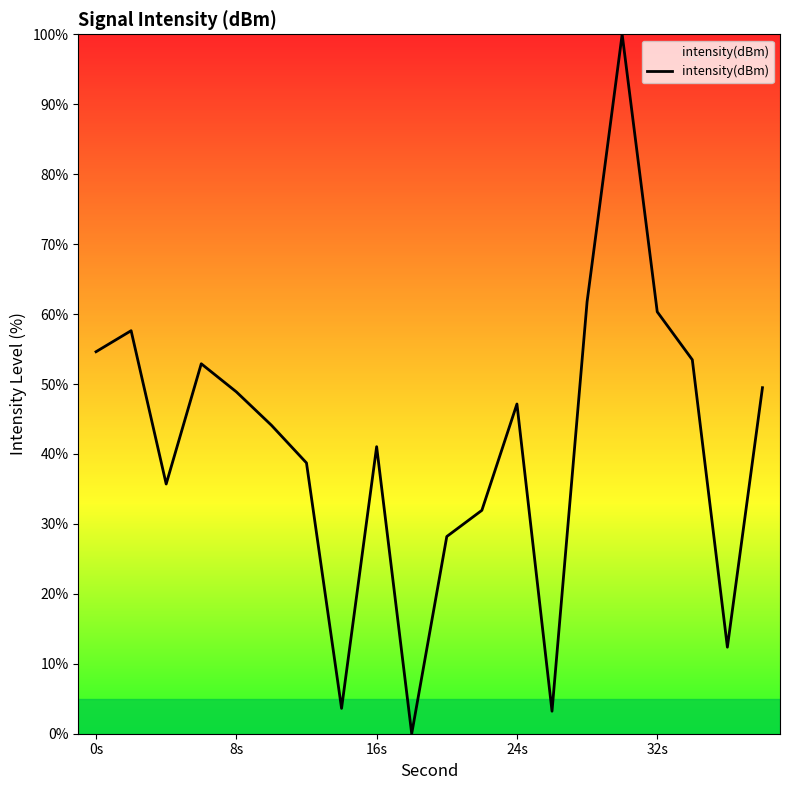

Count the number of categories in the chart.

20